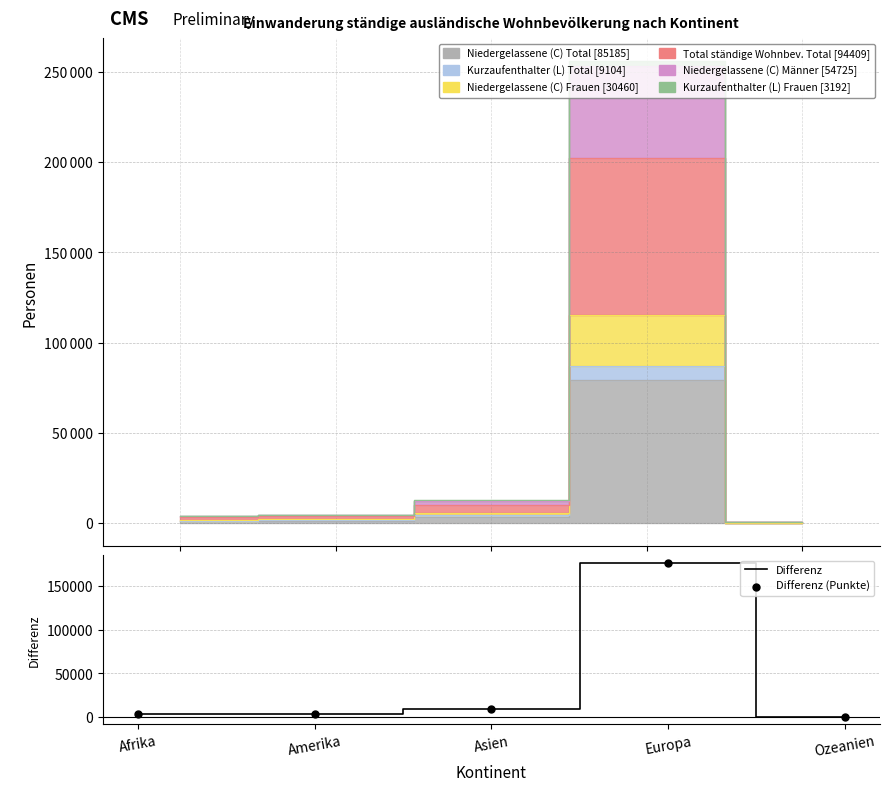

Which series reaches the maximum Y coordinate?

Differenz